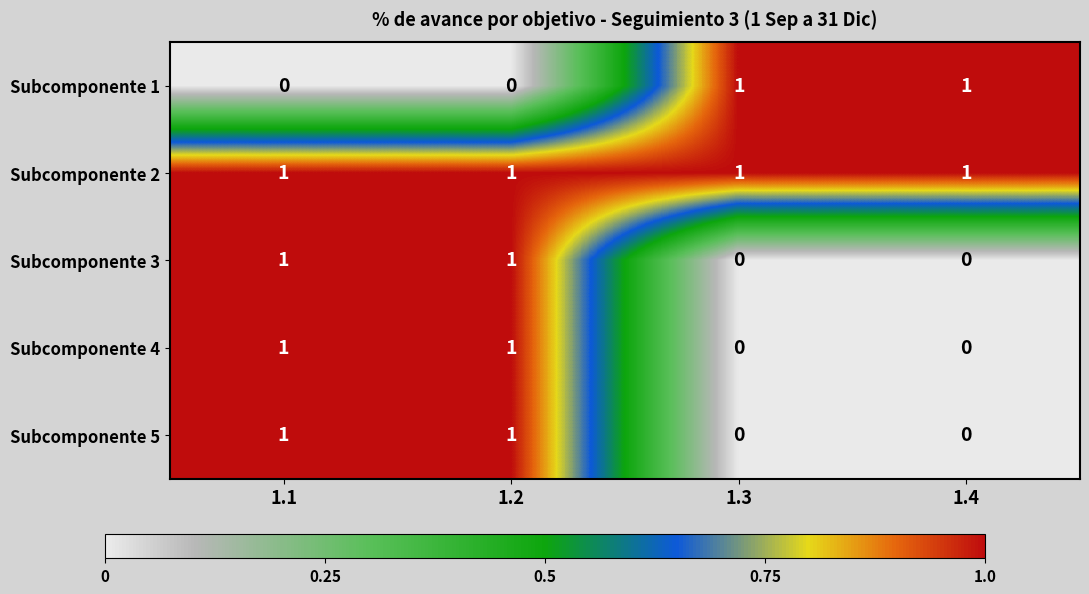

The value of Subcomponente 3 at 1.4 is -1. True or false?

False